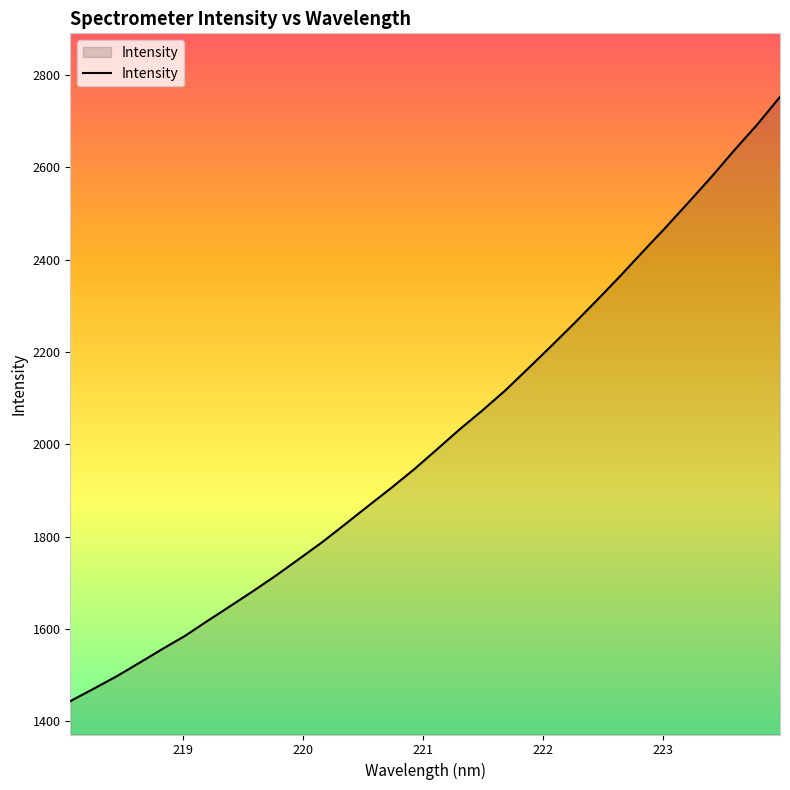

What is the sum of all values?

64435.0